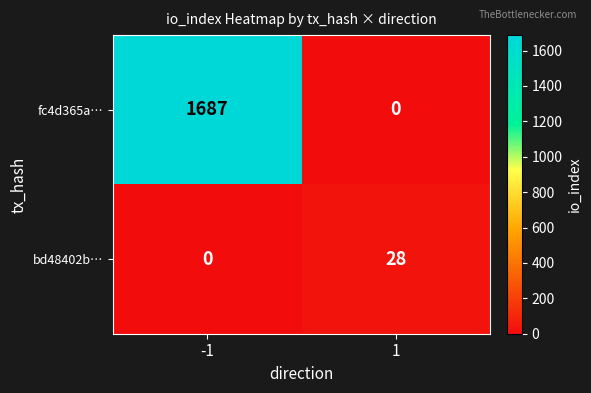

What is the spread (max minus min) of values at -1?

1687